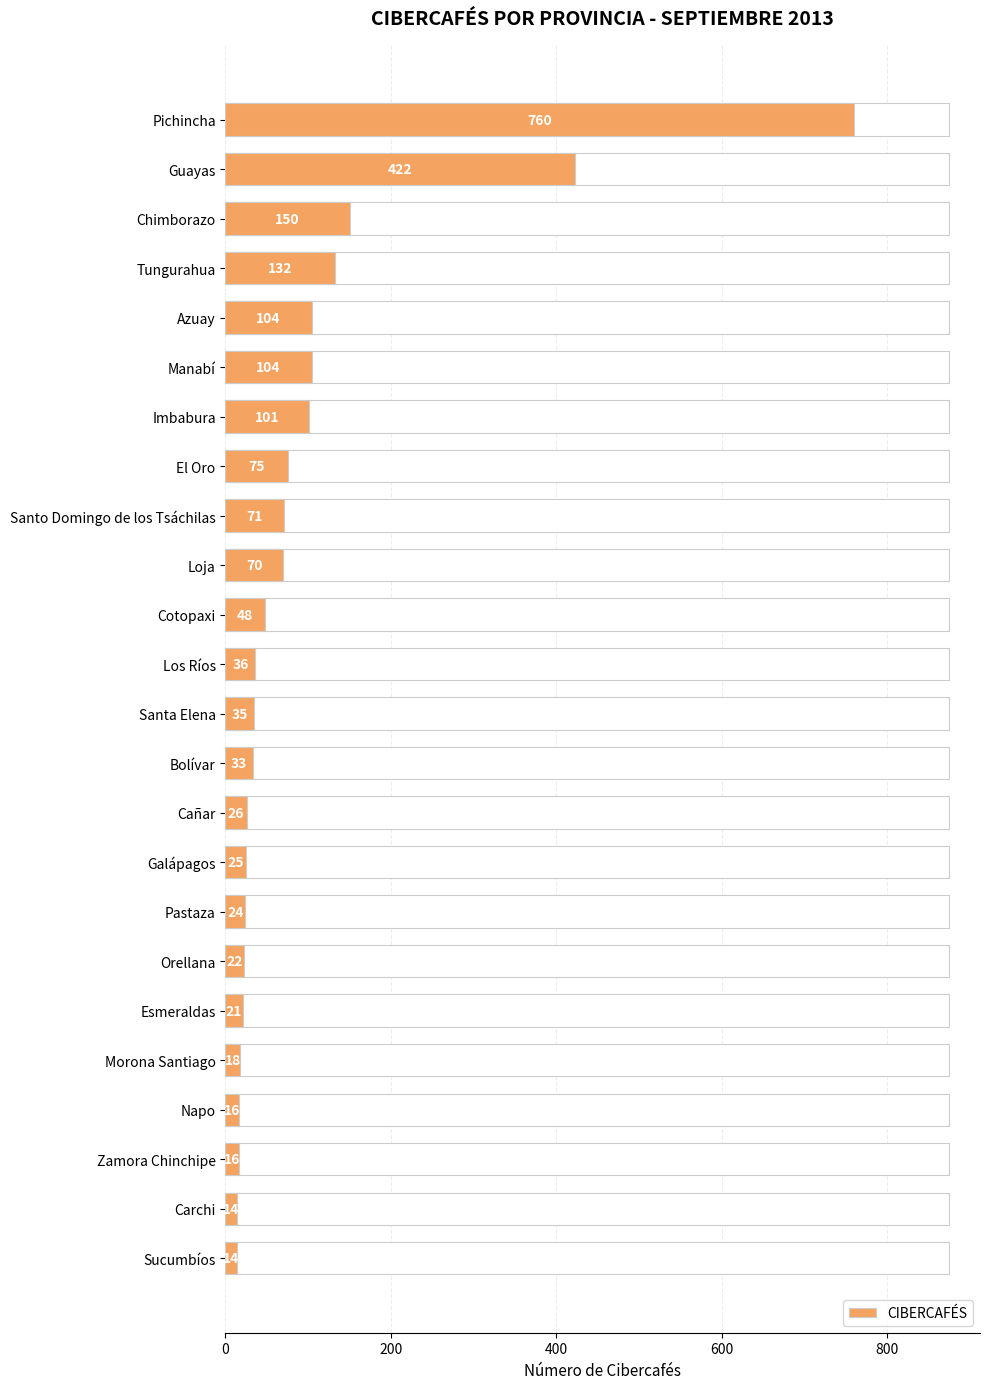

The chart shows a value of 760 at Pichincha. True or false?

True